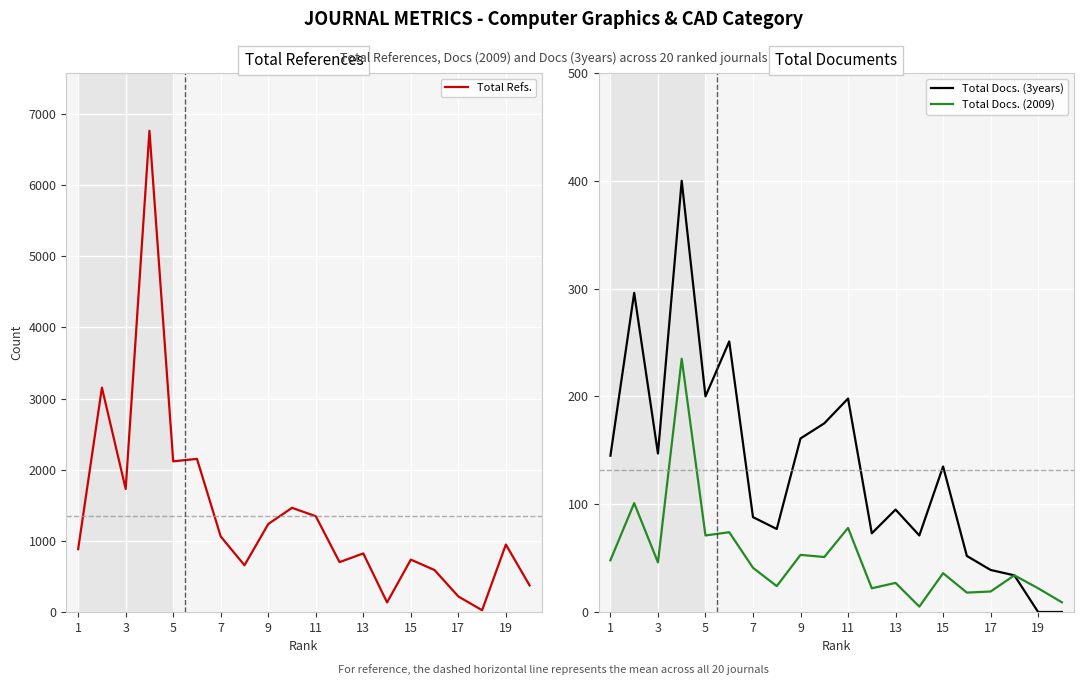

The Total Docs. (3years) series shows 32 at 15. True or false?

False